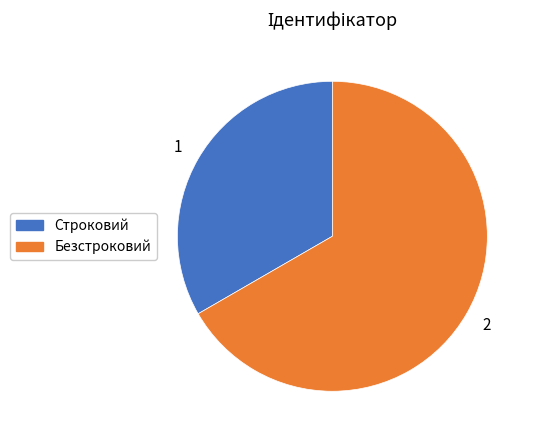

Do Строковий and Безстроковий together represent more than half of the pie?

Yes